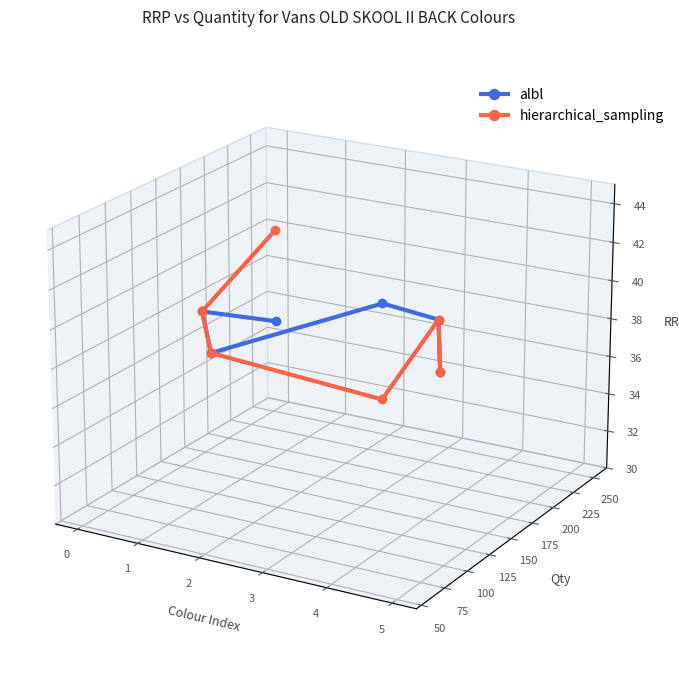

In hierarchical_sampling, how many points are lower than both neighbors (excluding endpoints)?

1